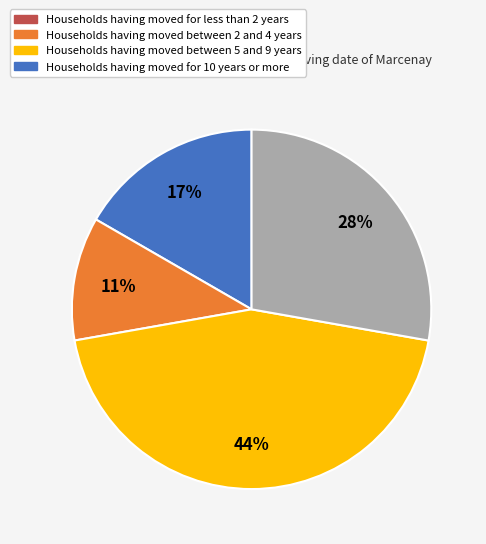

To the nearest percent, what is the average slice percentage?

25%